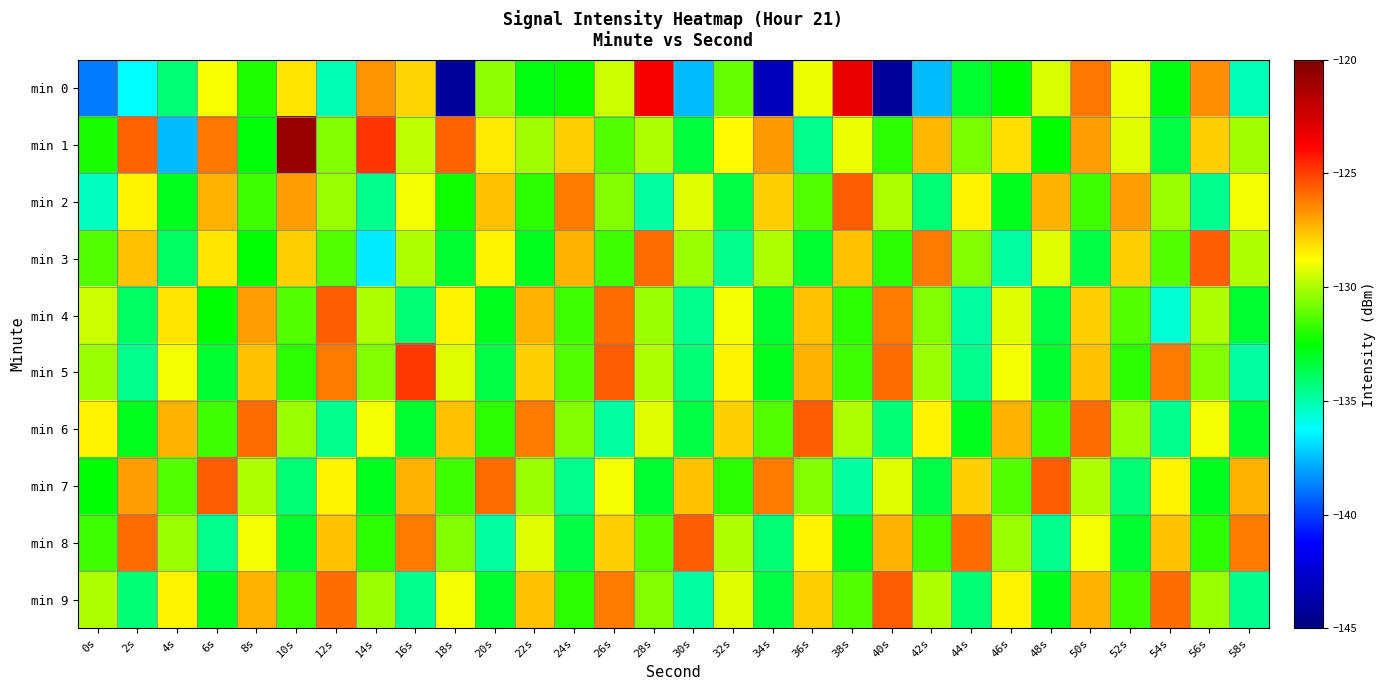

What is the greatest value displayed?

-120.8